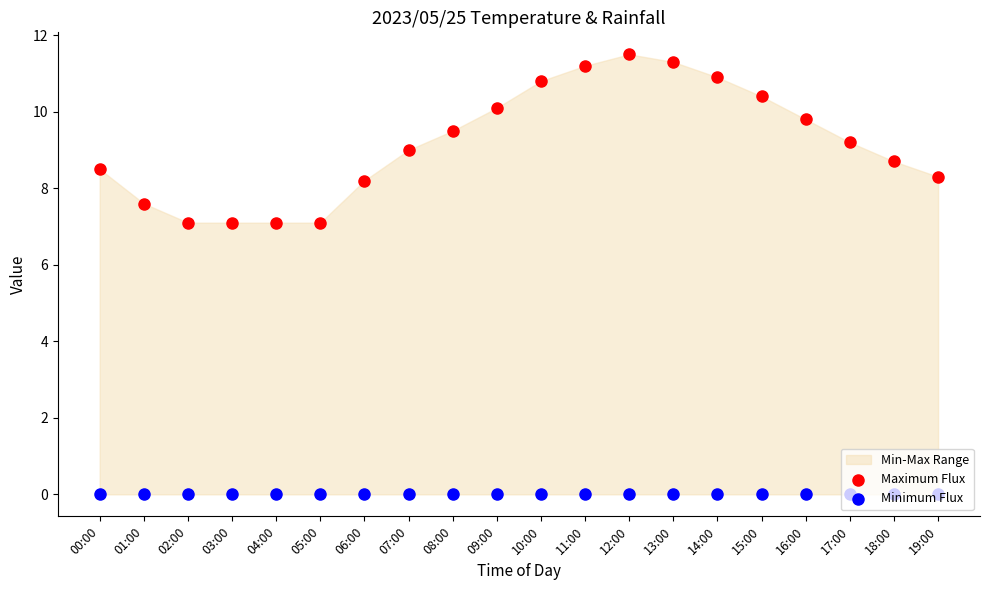

Which series reaches the minimum Y coordinate?

Minimum Flux